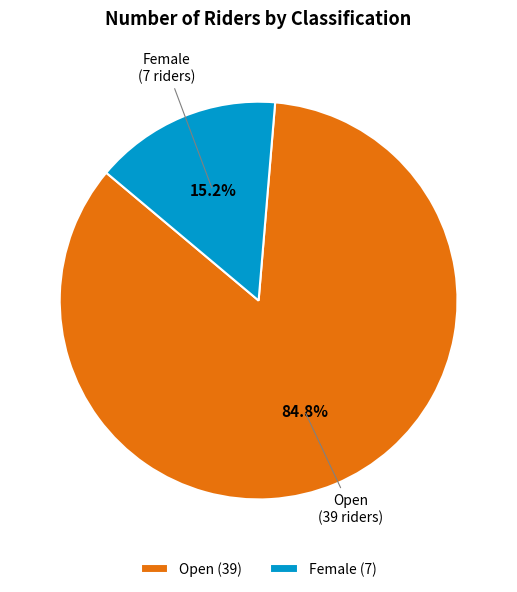

Rank the categories by value from lowest to highest.

Female (7), Open (39)